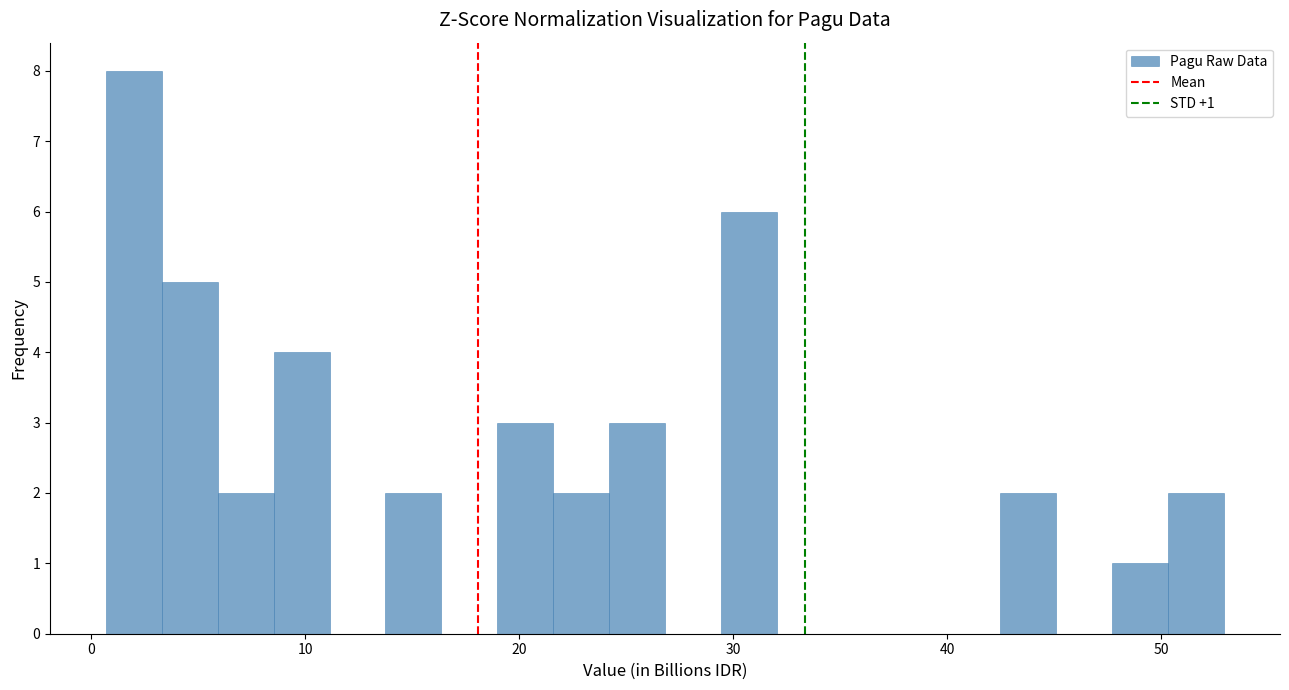

Read against the x-axis, roughly where is the centre of the tallest bar?

2